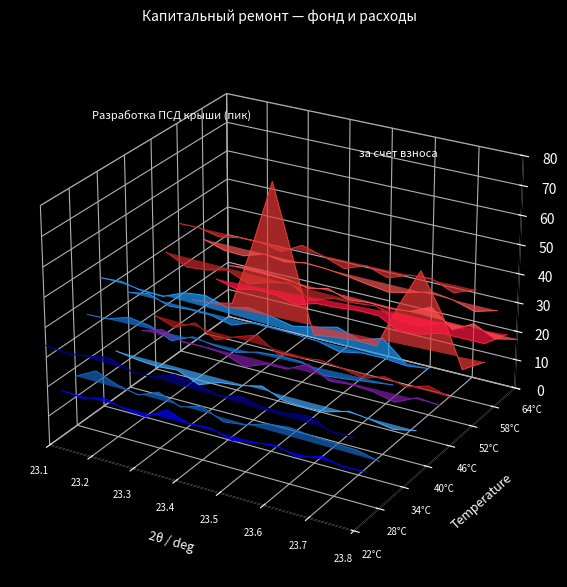

What is the label of the 3rd point from the left?

23.3